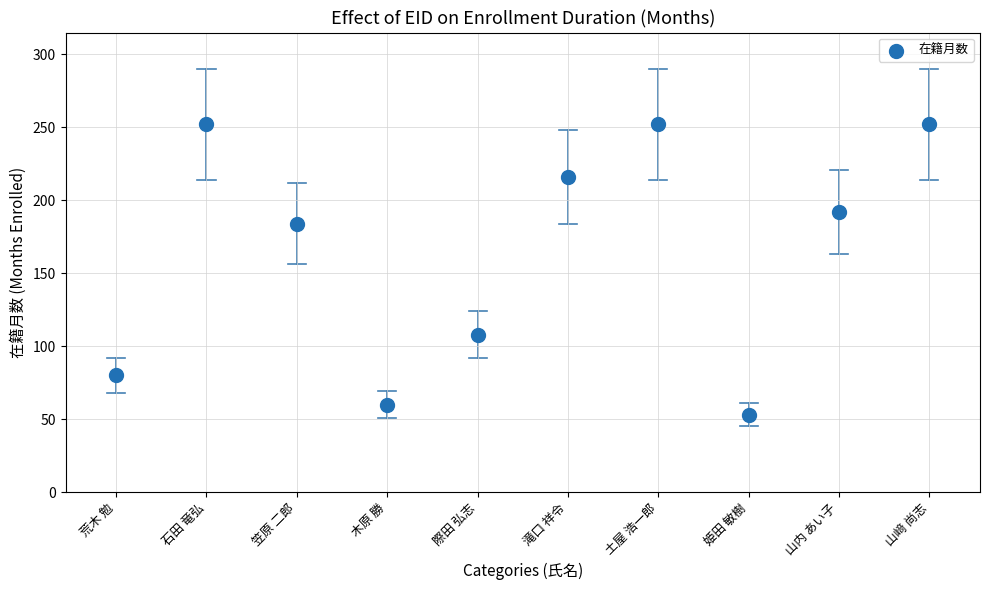

What Y value in the scatter plot is closest to 152?

184